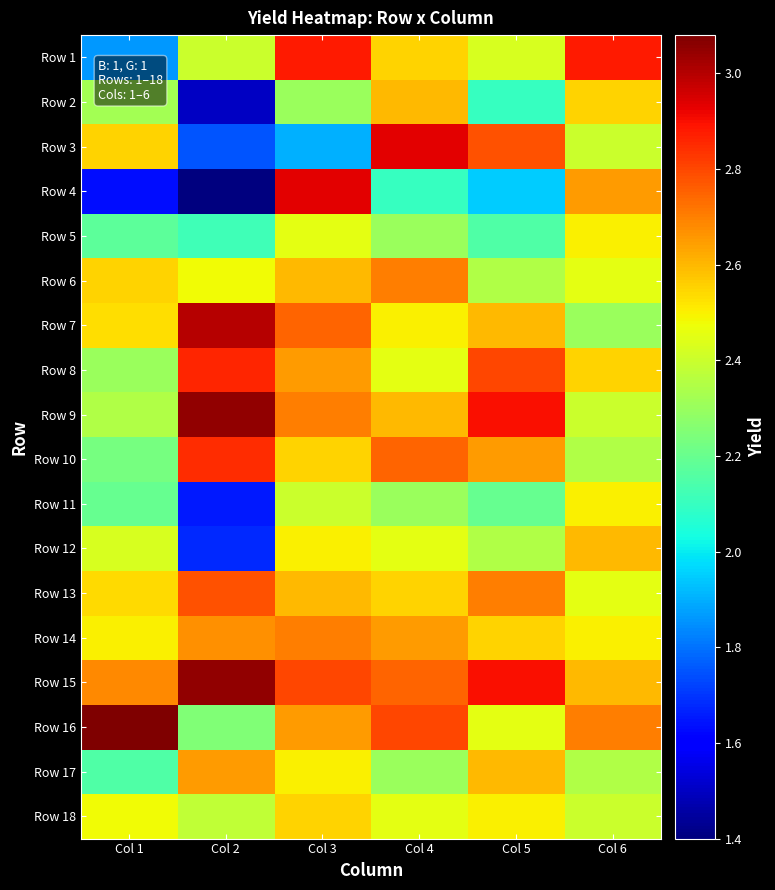

Reading right to left, transcribe all the data shown in this chart.

Row 1: Col 6=2.9	Col 5=2.4	Col 4=2.5	Col 3=2.9	Col 2=2.4	Col 1=1.9
Row 2: Col 6=2.5	Col 5=2.1	Col 4=2.6	Col 3=2.3	Col 2=1.5	Col 1=2.3
Row 3: Col 6=2.4	Col 5=2.8	Col 4=2.9	Col 3=1.9	Col 2=1.8	Col 1=2.5
Row 4: Col 6=2.6	Col 5=1.9	Col 4=2.1	Col 3=2.9	Col 2=1.4	Col 1=1.6
Row 5: Col 6=2.5	Col 5=2.1	Col 4=2.3	Col 3=2.5	Col 2=2.1	Col 1=2.2
Row 6: Col 6=2.5	Col 5=2.4	Col 4=2.7	Col 3=2.6	Col 2=2.5	Col 1=2.5
Row 7: Col 6=2.3	Col 5=2.6	Col 4=2.5	Col 3=2.8	Col 2=3.0	Col 1=2.5
Row 8: Col 6=2.5	Col 5=2.8	Col 4=2.5	Col 3=2.6	Col 2=2.9	Col 1=2.3
Row 9: Col 6=2.4	Col 5=2.9	Col 4=2.6	Col 3=2.7	Col 2=3.0	Col 1=2.4
Row 10: Col 6=2.4	Col 5=2.6	Col 4=2.8	Col 3=2.5	Col 2=2.9	Col 1=2.2
Row 11: Col 6=2.5	Col 5=2.2	Col 4=2.3	Col 3=2.4	Col 2=1.6	Col 1=2.2
Row 12: Col 6=2.6	Col 5=2.4	Col 4=2.5	Col 3=2.5	Col 2=1.7	Col 1=2.4
Row 13: Col 6=2.5	Col 5=2.7	Col 4=2.5	Col 3=2.6	Col 2=2.8	Col 1=2.5
Row 14: Col 6=2.5	Col 5=2.5	Col 4=2.6	Col 3=2.7	Col 2=2.7	Col 1=2.5
Row 15: Col 6=2.6	Col 5=2.9	Col 4=2.8	Col 3=2.8	Col 2=3.0	Col 1=2.7
Row 16: Col 6=2.7	Col 5=2.5	Col 4=2.8	Col 3=2.6	Col 2=2.2	Col 1=3.1
Row 17: Col 6=2.4	Col 5=2.6	Col 4=2.3	Col 3=2.5	Col 2=2.6	Col 1=2.1
Row 18: Col 6=2.4	Col 5=2.5	Col 4=2.5	Col 3=2.5	Col 2=2.4	Col 1=2.5